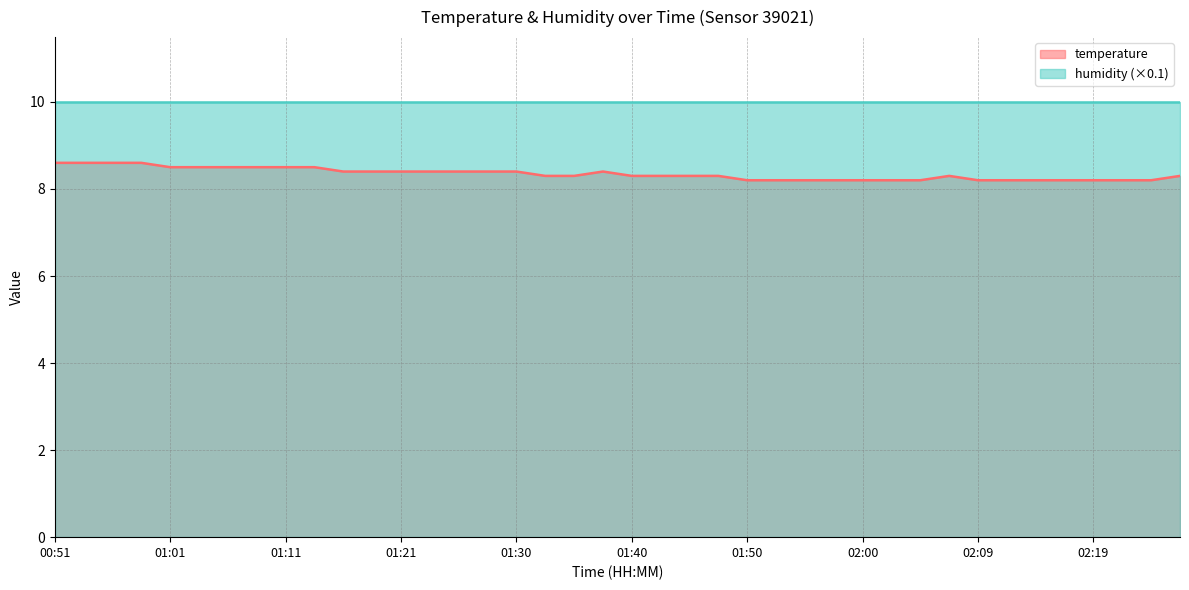

List the labels in order of value, largest first.

00:51, 00:54, 00:56, 00:59, 01:01, 01:04, 01:06, 01:08, 01:11, 01:13, 01:16, 01:18, 01:21, 01:23, 01:25, 01:28, 01:30, 01:38, 01:33, 01:35, 01:40, 01:42, 01:45, 01:47, 02:07, 02:26, 01:50, 01:52, 01:55, 01:57, 02:00, 02:02, 02:04, 02:09, 02:12, 02:14, 02:17, 02:19, 02:22, 02:24